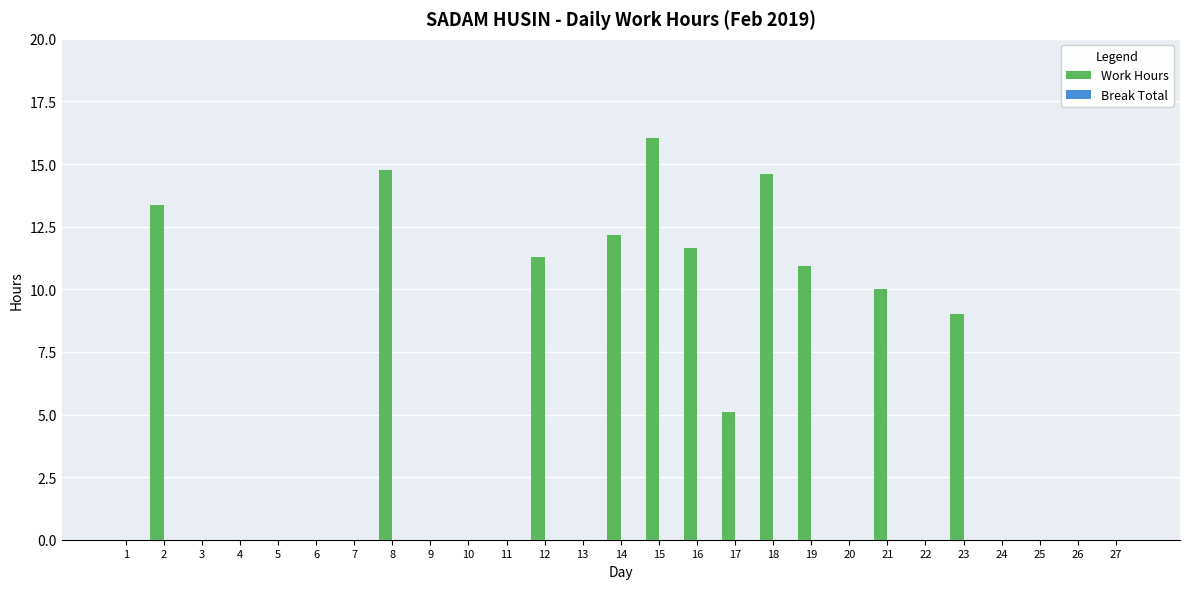

Which category has the highest value across all series?

15